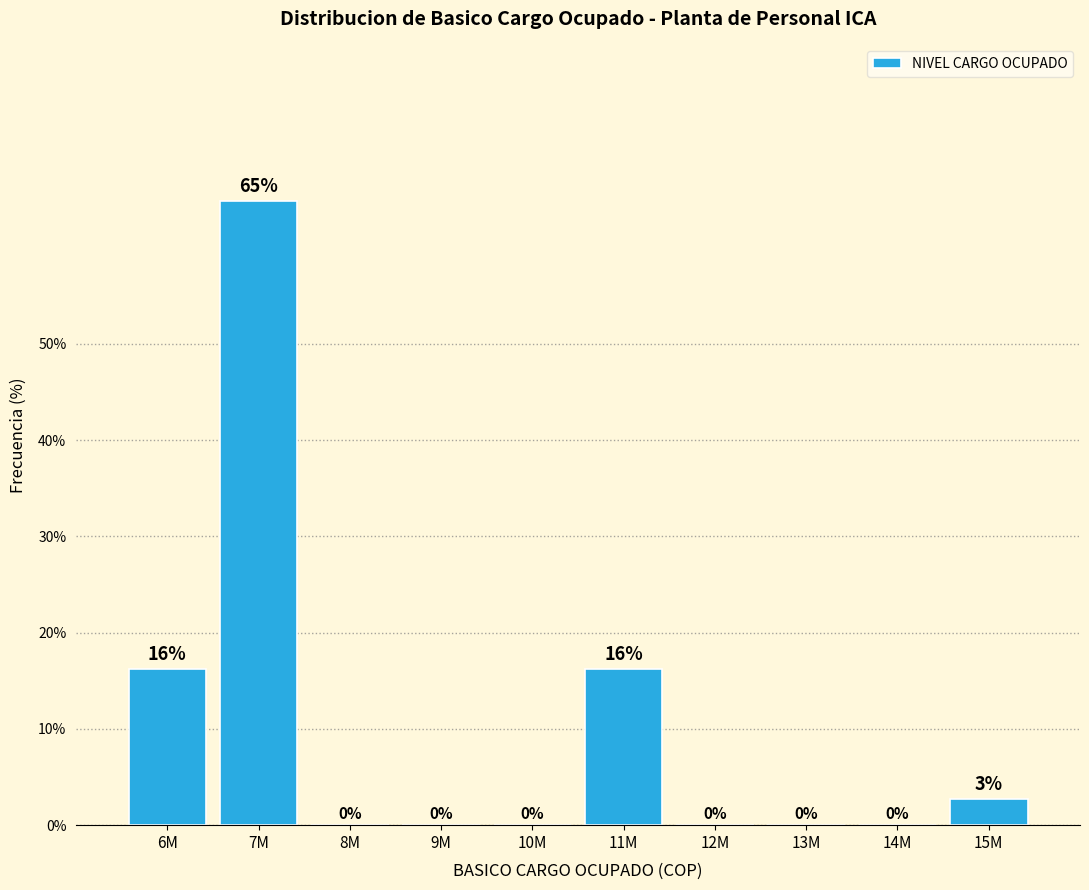

Between 8M and 7M, which is larger?

7M